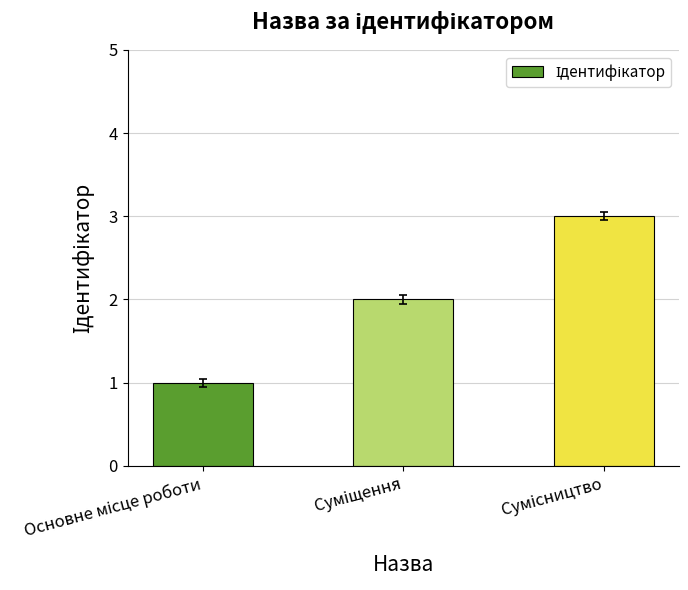

What is the sum of all values?

6